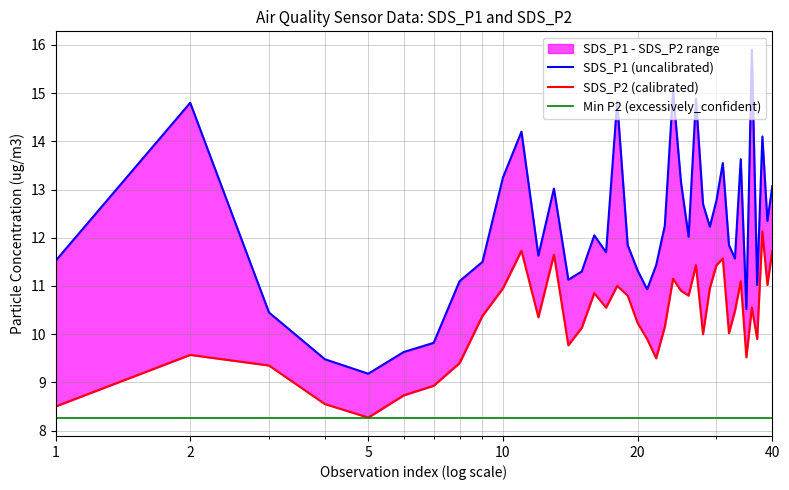

Rank the series by their maximum value, from highest to lowest.

SDS_P1 (uncalibrated), SDS_P2 (calibrated), Min P2 (excessively_confident)